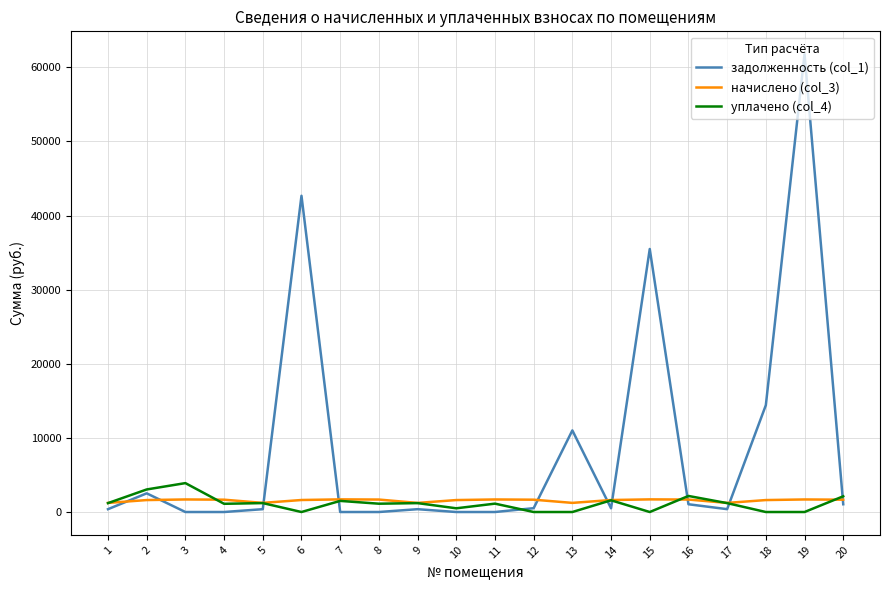

Which series has the widest spread of values?

задолженность (col_1)